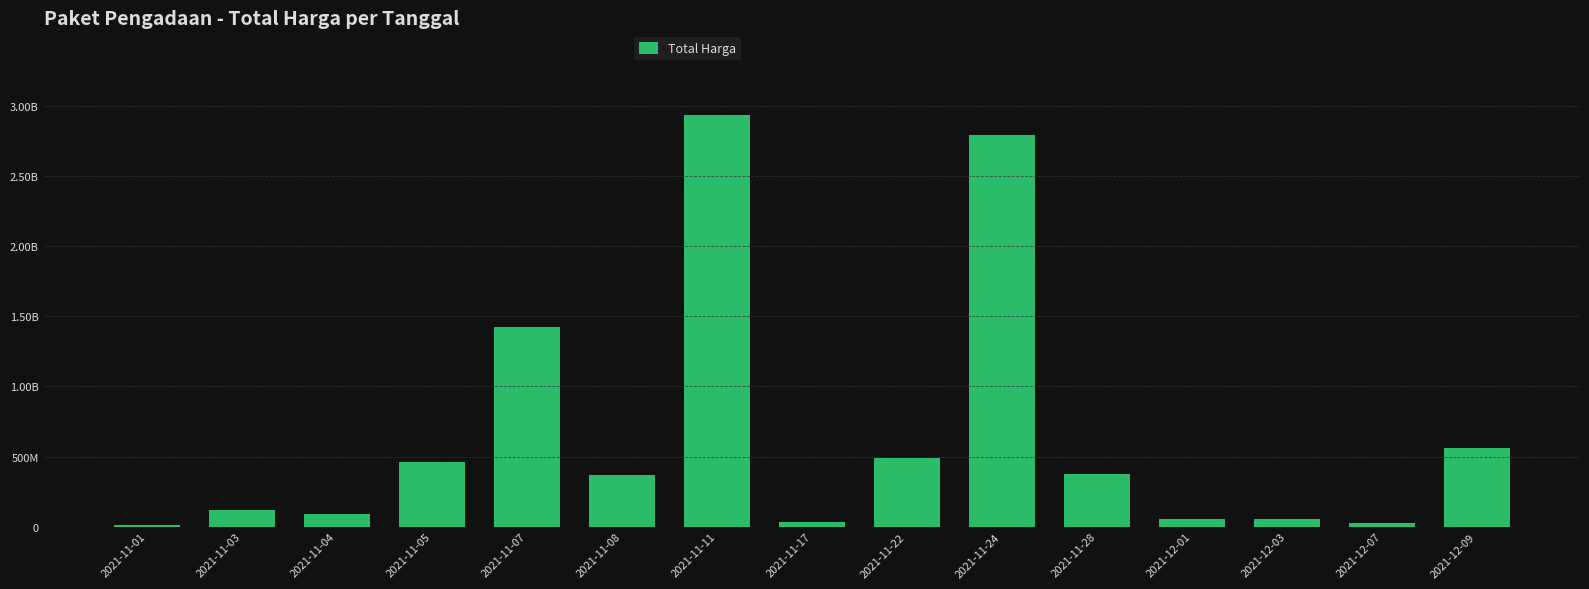

List the labels in order of value, smallest first.

2021-11-01, 2021-12-07, 2021-11-17, 2021-12-03, 2021-12-01, 2021-11-04, 2021-11-03, 2021-11-08, 2021-11-28, 2021-11-05, 2021-11-22, 2021-12-09, 2021-11-07, 2021-11-24, 2021-11-11